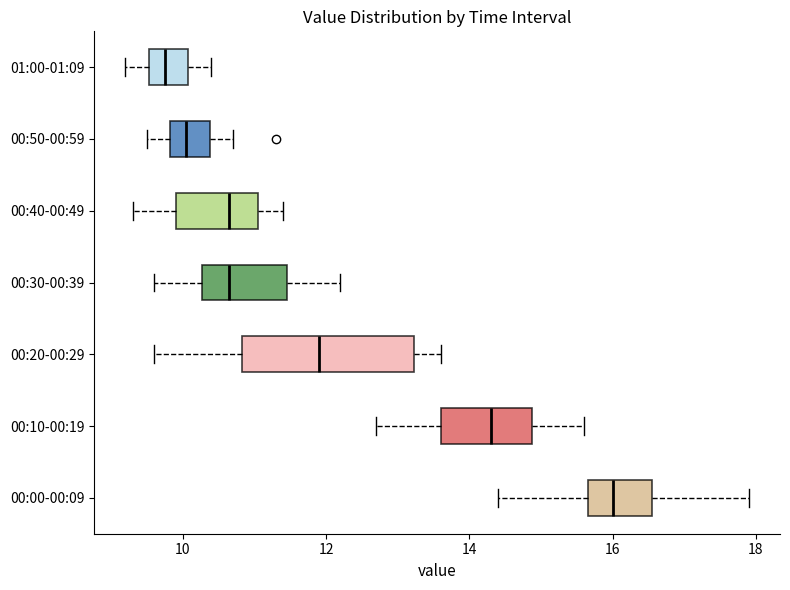

Reading bottom to top, read every box against the x-axis: the position of its median line, the range the box covers, and the ends of its whiskers. The values are not printed on the chart, so give them approximately, as read against the axis.

00:00-00:09: median 16.0, box 15.6 to 16.6, whiskers 14.4 to 18.0
00:10-00:19: median 14.4, box 13.6 to 14.8, whiskers 12.8 to 15.6
00:20-00:29: median 12.0, box 10.8 to 13.2, whiskers 9.6 to 13.6
00:30-00:39: median 10.6, box 10.2 to 11.4, whiskers 9.6 to 12.2
00:40-00:49: median 10.6, box 10.0 to 11.0, whiskers 9.4 to 11.4
00:50-00:59: median 10.0, box 9.8 to 10.4, whiskers 9.6 to 10.8
01:00-01:09: median 9.8, box 9.6 to 10.0, whiskers 9.2 to 10.4